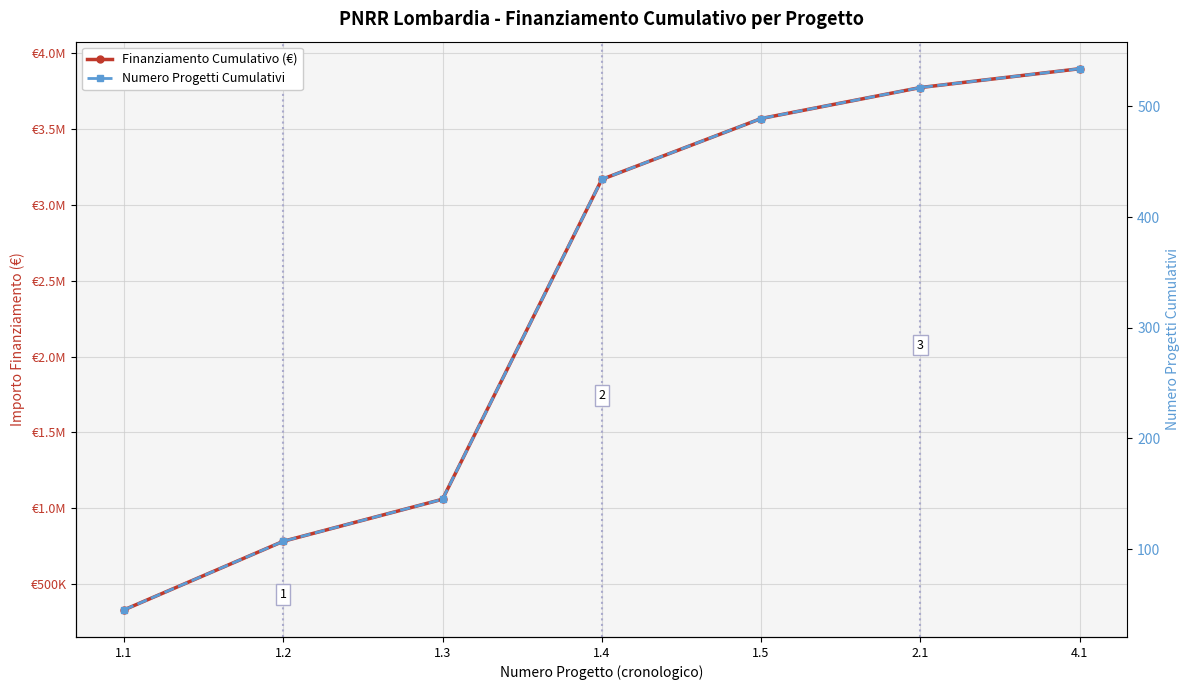

At which category is the sum across all series the highest?

4.1